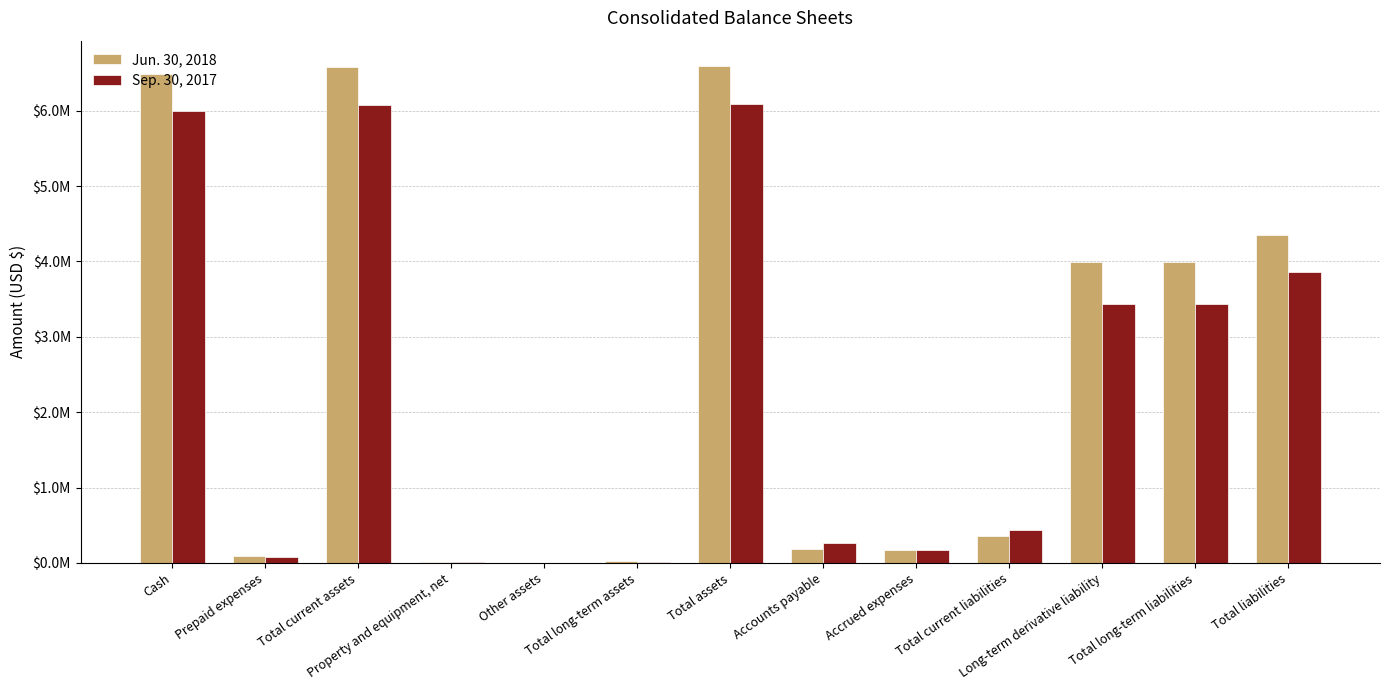

What are all the series names shown in the legend?

Jun. 30, 2018, Sep. 30, 2017